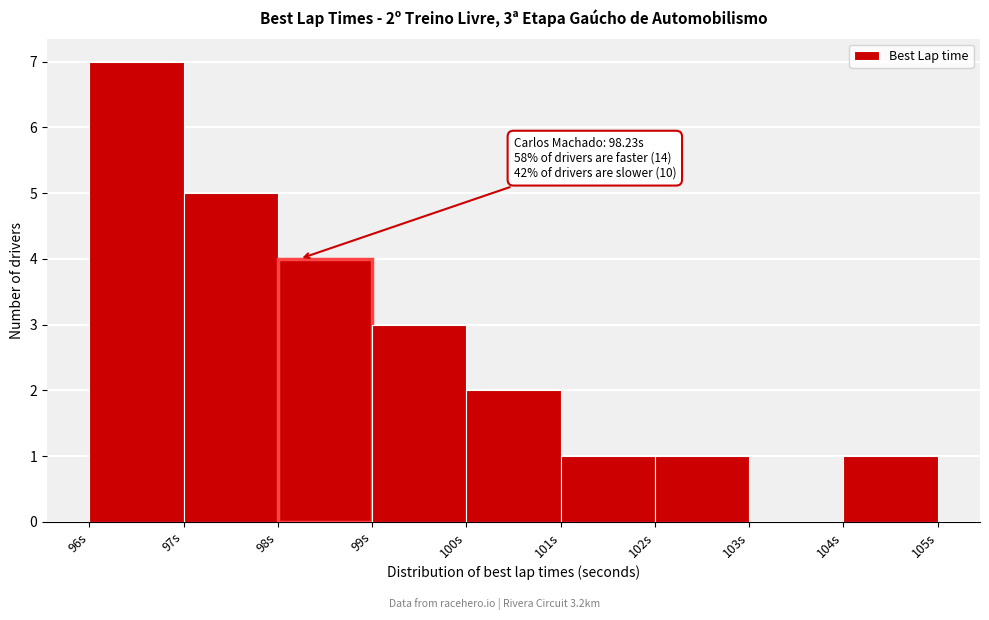

Over which range of the x-axis is the bar tallest?

96 to 97